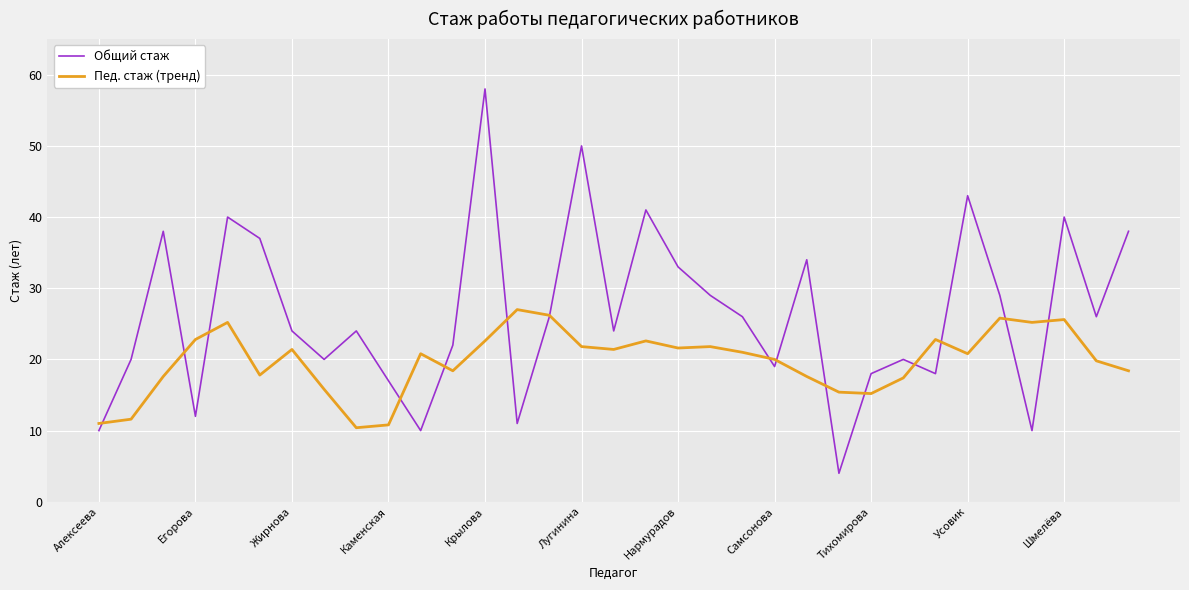

What is the lowest value of the Общий стаж series?

4.0